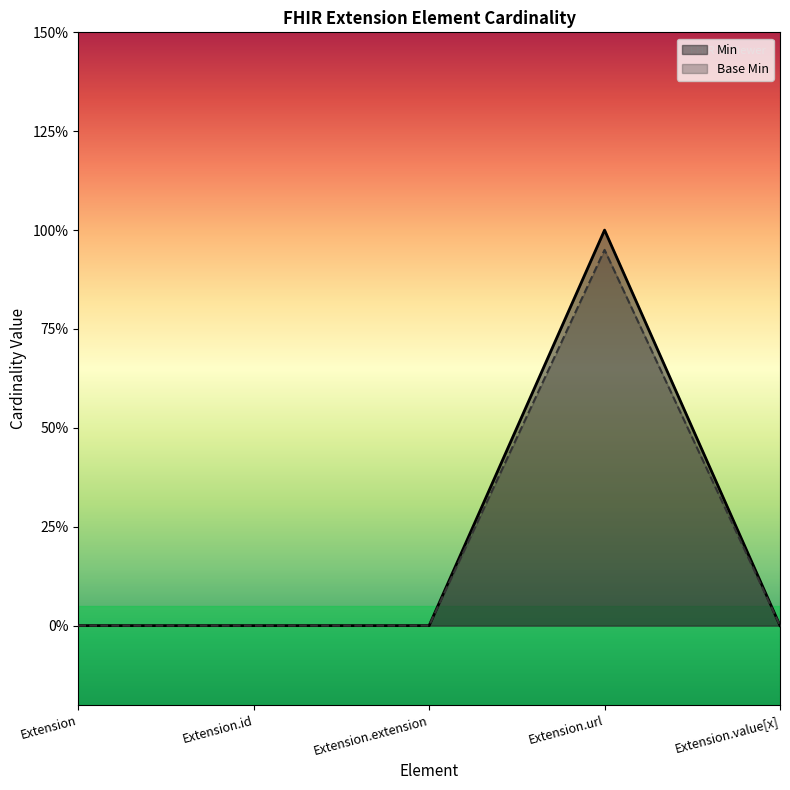

How many interior local peaks does the Min series have?

1